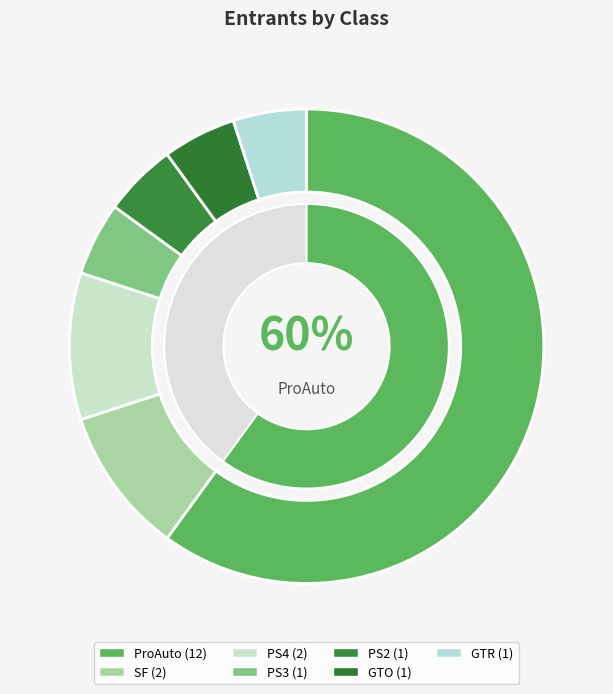

Count the number of slices in the pie.

7